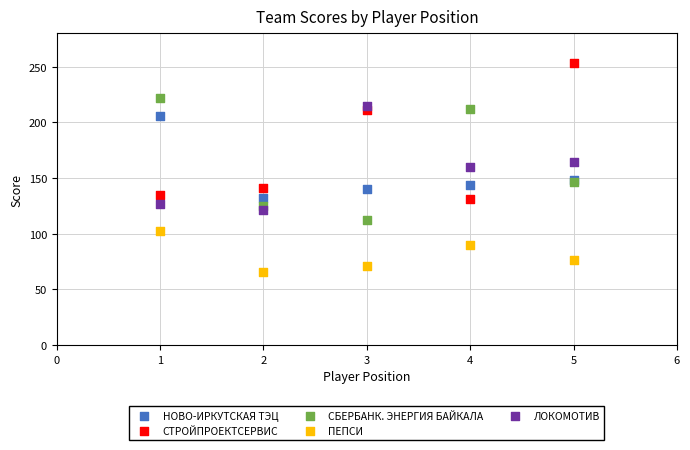

Which series has the largest Y range (max minus min)?

СТРОЙПРОЕКТСЕРВИС